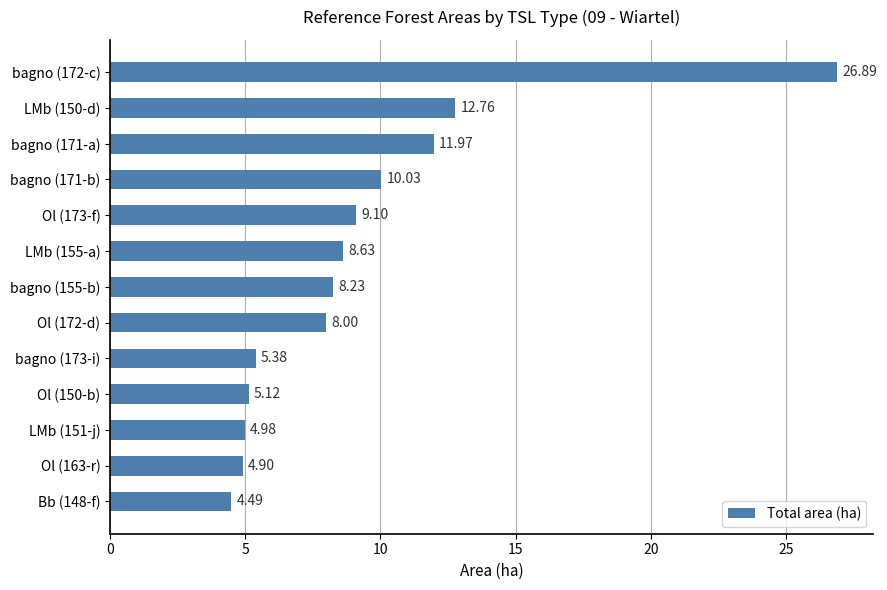

Rank the categories by value from lowest to highest.

Bb (148-f), Ol (163-r), LMb (151-j), Ol (150-b), bagno (173-i), Ol (172-d), bagno (155-b), LMb (155-a), Ol (173-f), bagno (171-b), bagno (171-a), LMb (150-d), bagno (172-c)